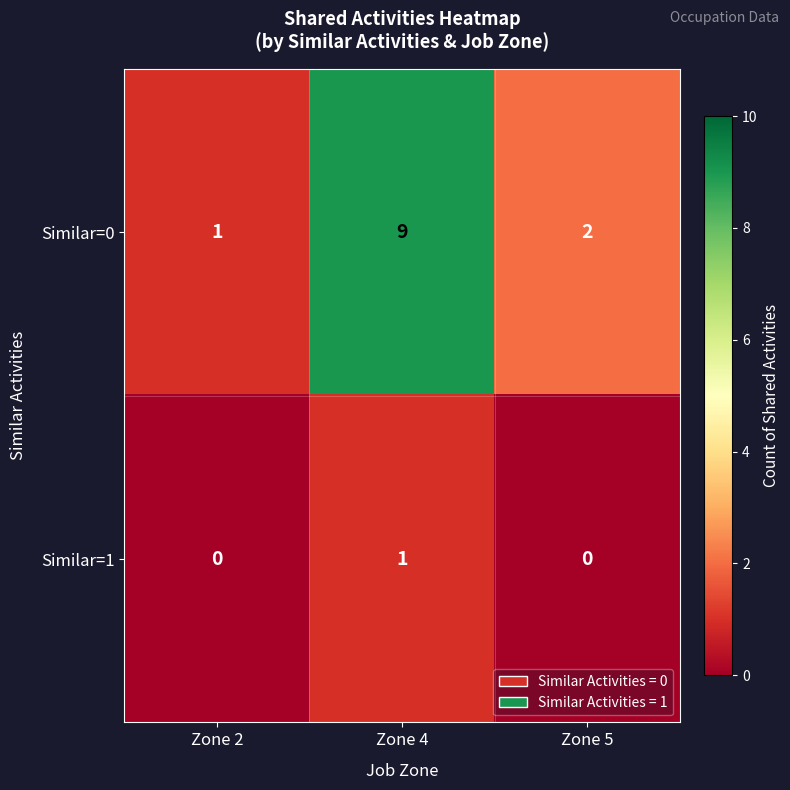

The Similar=1 series shows -1 at Zone 2. True or false?

False